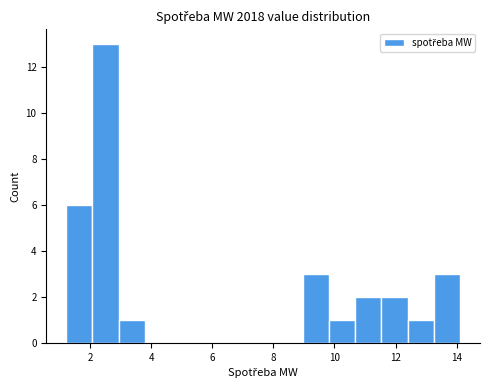

How tall is the bar that spans 11.6 to 12.4 on the x-axis? Neither the bar edges nor the heights are printed on the chart, so give them approximately, as read against the axes.

2